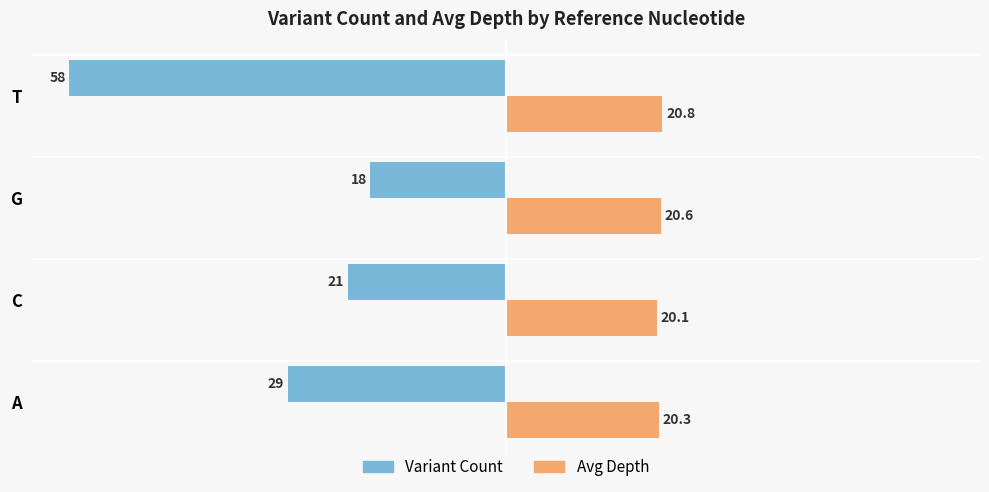

What is the sum of the Variant Count values at C and G?

-39.0